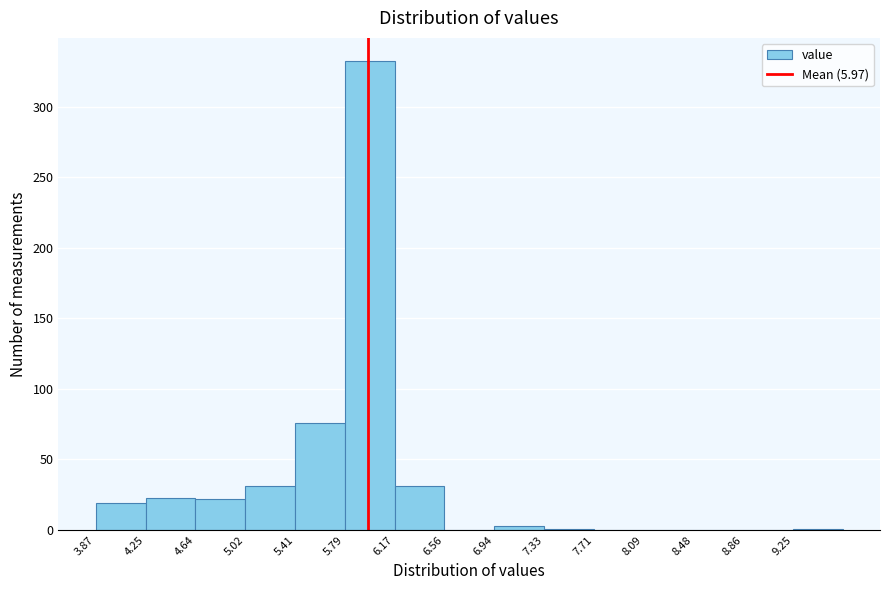

Reading left to right, list every bar in this chart as the range it spans on the x-axis followed by its height. Neither the bar edges nor the heights are printed on the chart, so give them approximately, as read against the axes.

3.85 to 4.25: 20
4.25 to 4.65: 25
4.65 to 5.00: 20
5.00 to 5.40: 30
5.40 to 5.80: 75
5.80 to 6.15: 330
6.15 to 6.55: 30
6.55 to 6.95: 0
6.95 to 7.35: under 5
7.35 to 7.70: under 5
7.70 to 8.10: 0
8.10 to 8.50: 0
8.50 to 8.85: 0
8.85 to 9.25: 0
9.25 to 9.65: under 5